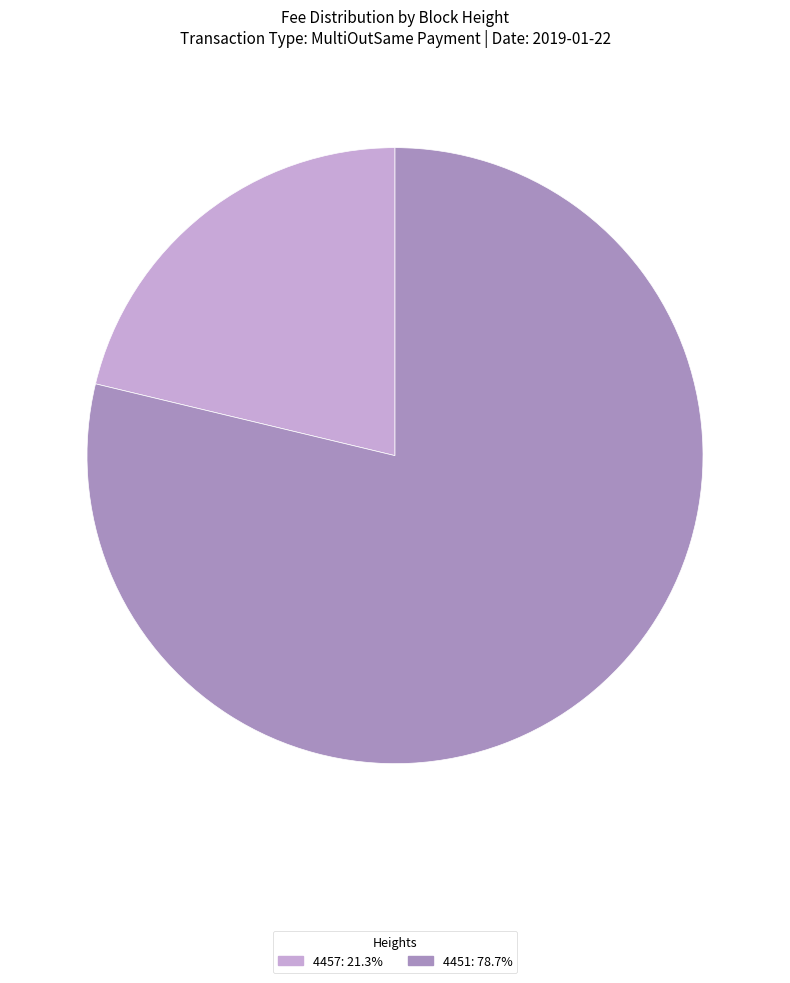

Do 4451: 78.7% and 4457: 21.3% together represent more than half of the pie?

Yes